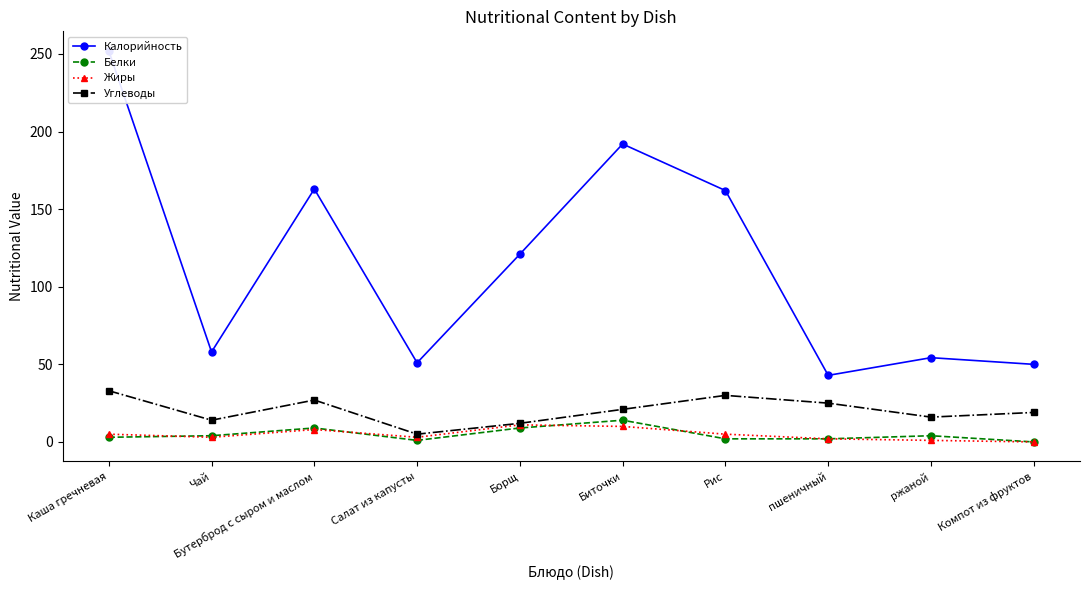

Which series has the widest spread of values?

Калорийность